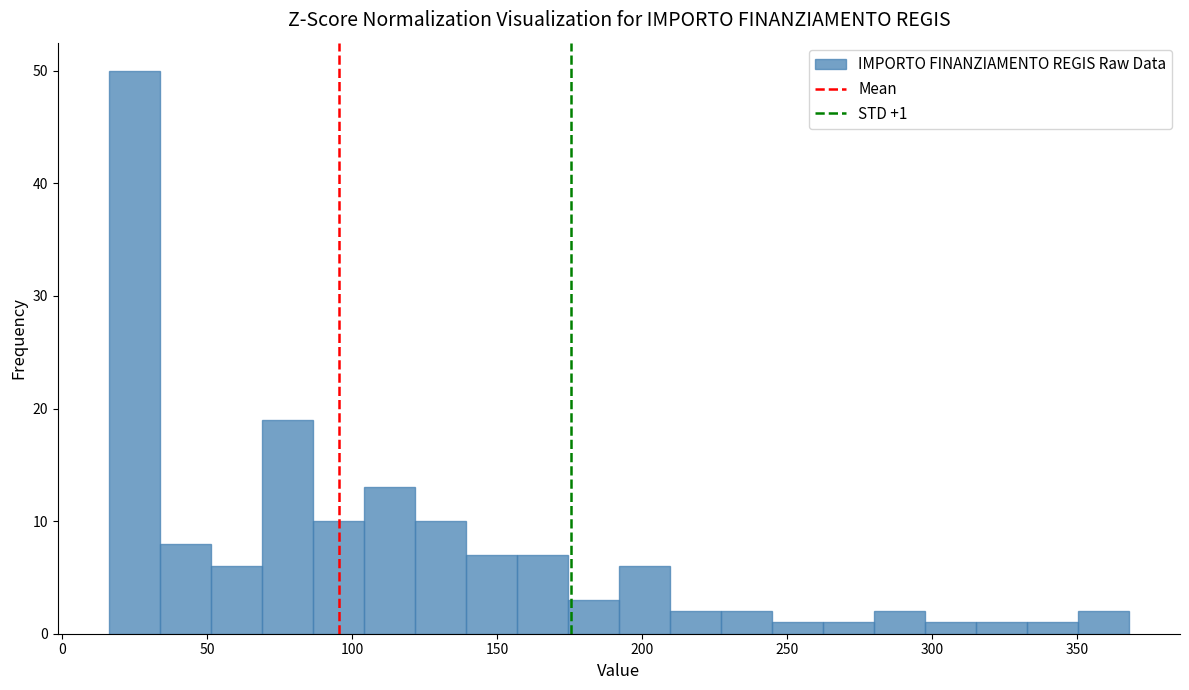

Read against the x-axis, roughly where is the centre of the tallest bar?

25